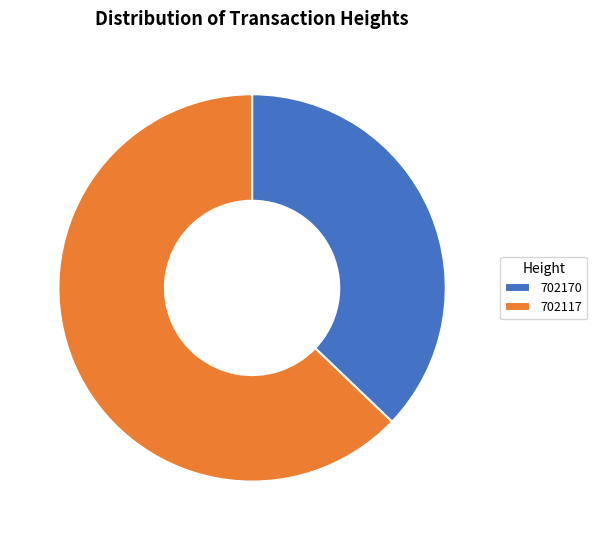

Combined, do 702170 and 702117 account for over 50%?

Yes